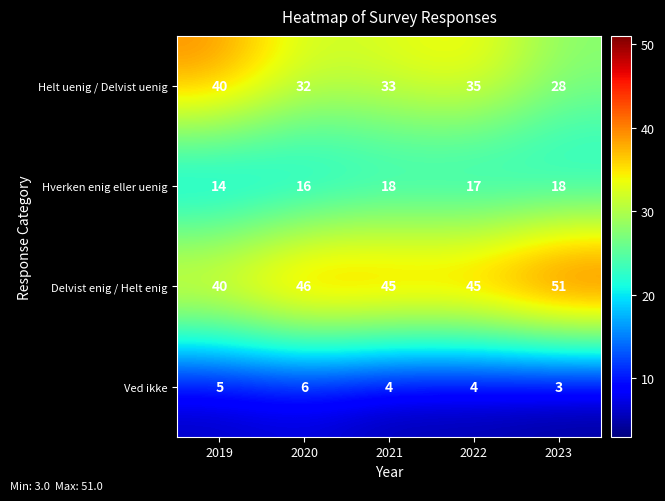

Count the number of categories in the chart.

5